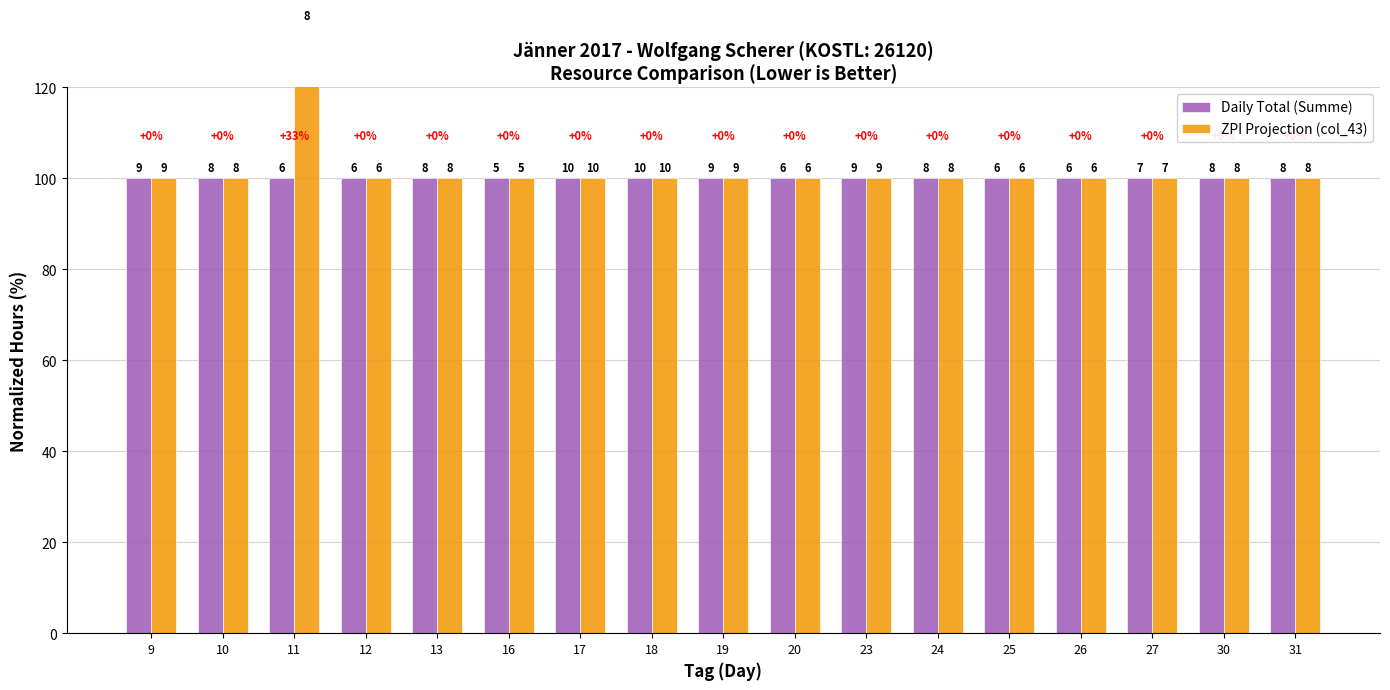

Between 12 and 25, which is larger?

12